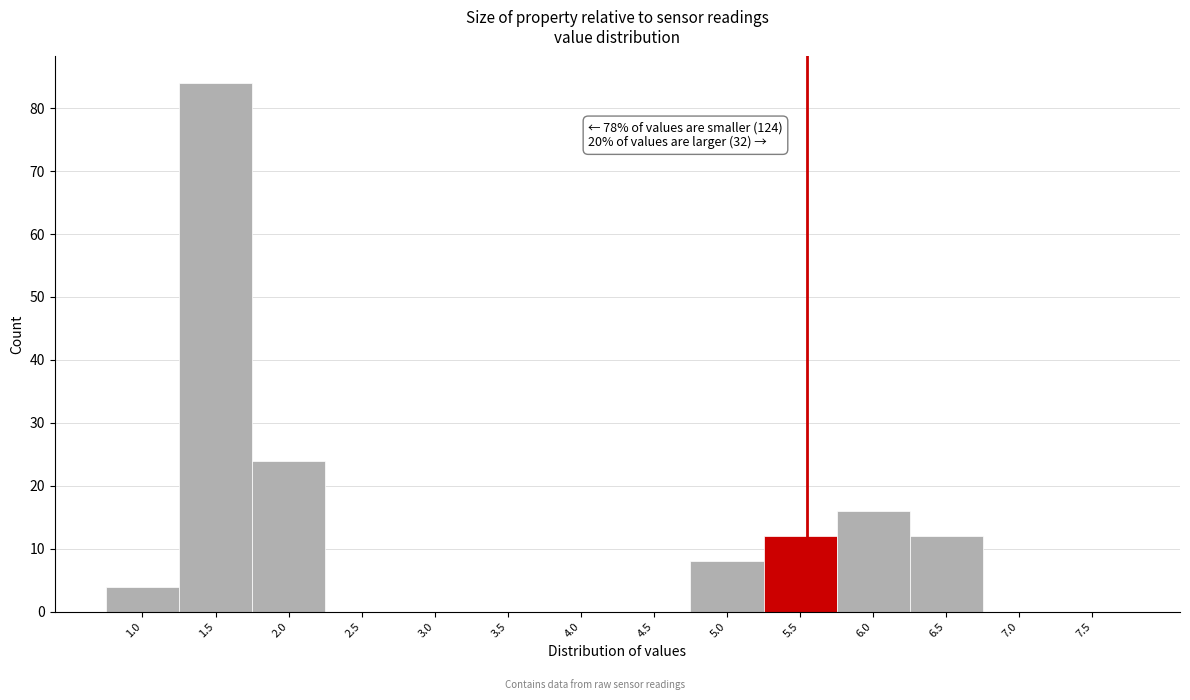

Reading right to left, list all the values displayed in this chart.

7.5=0	7.0=0	6.5=12	6.0=16	5.5=12	5.0=8	4.5=0	4.0=0	3.5=0	3.0=0	2.5=0	2.0=24	1.5=84	1.0=4